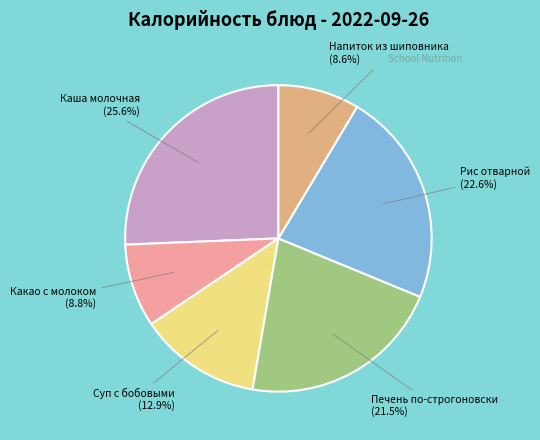

How many segments does this pie chart have?

6